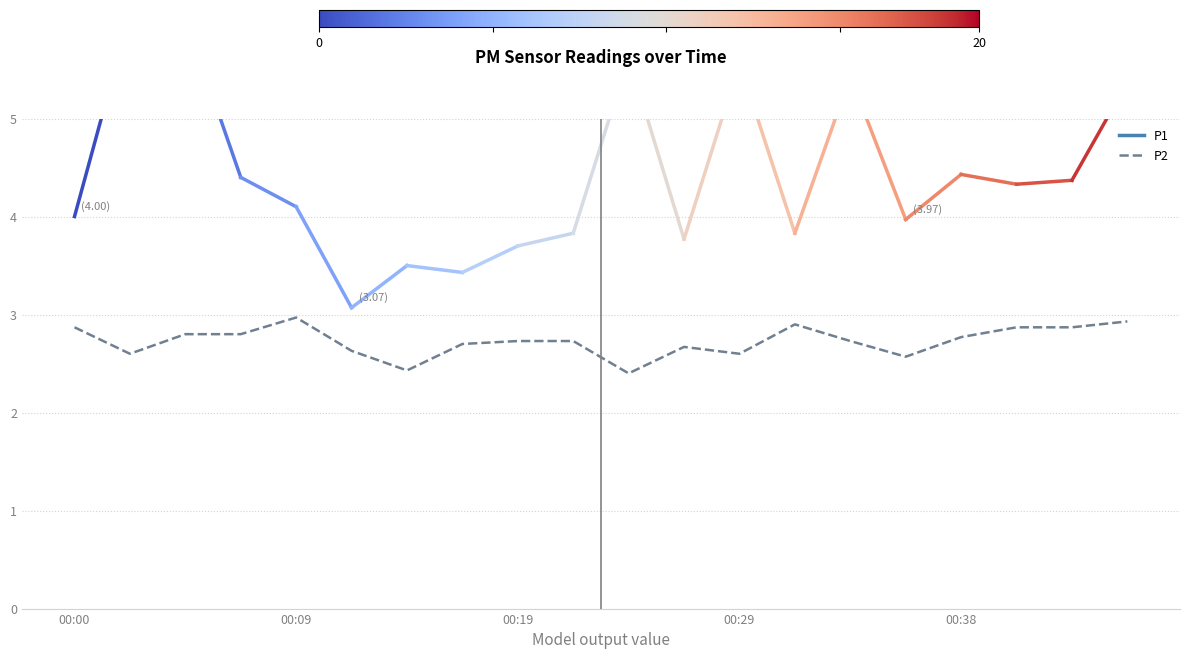

What is the smallest value displayed?

2.4